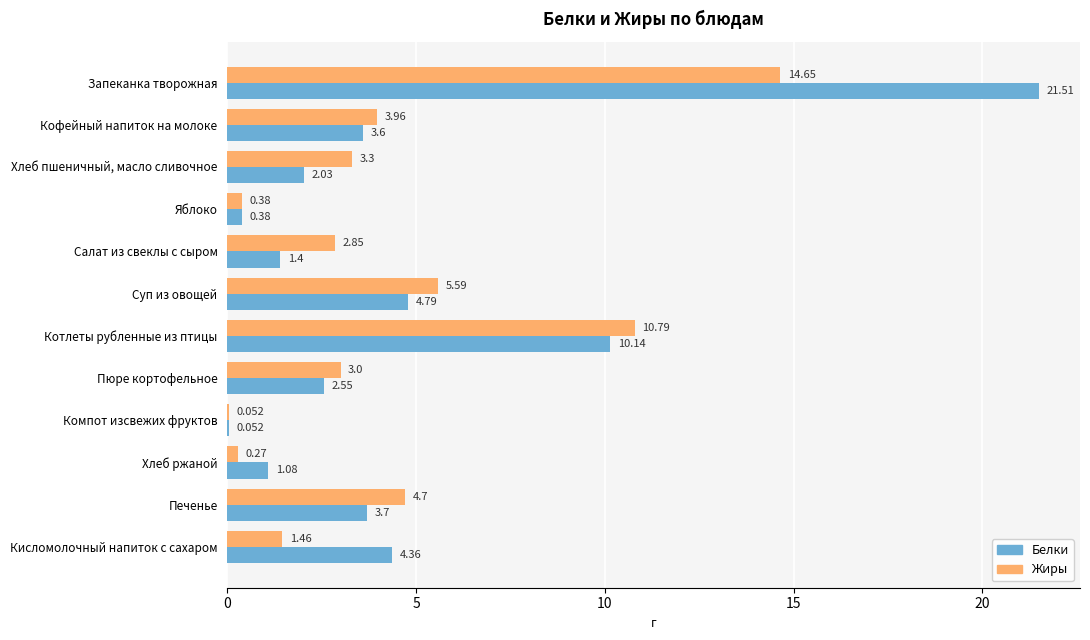

Where is Жиры nearest to the value 7?

Суп из овощей